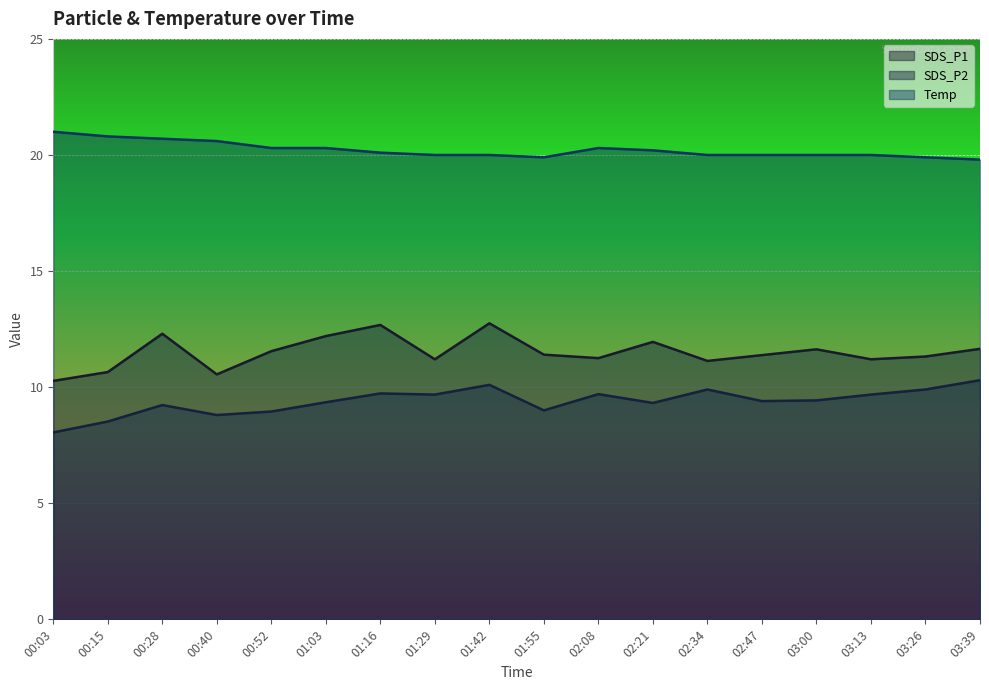

What are all the series names shown in the legend?

SDS_P1, SDS_P2, Temp